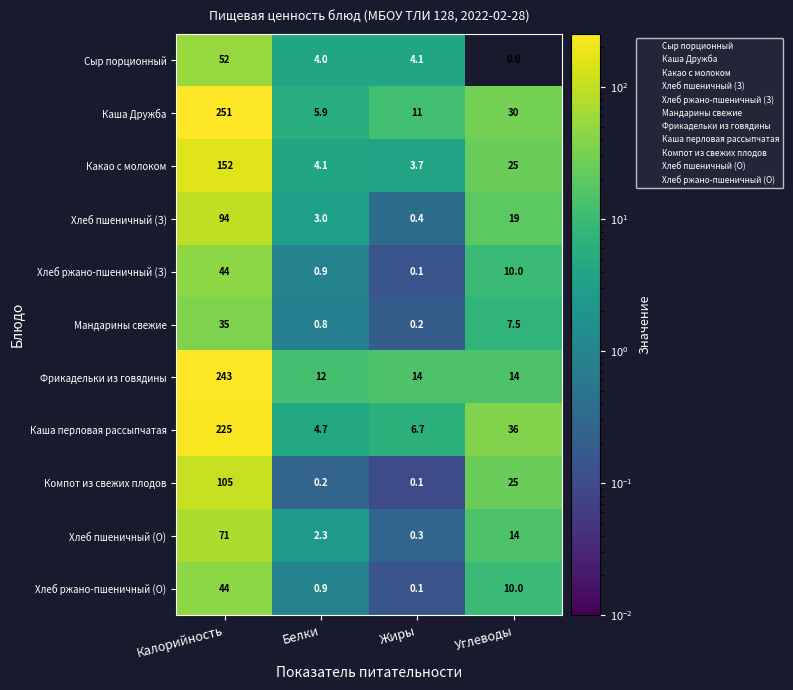

What value does the Фрикадельки из говядины series have at Калорийность?

243.0